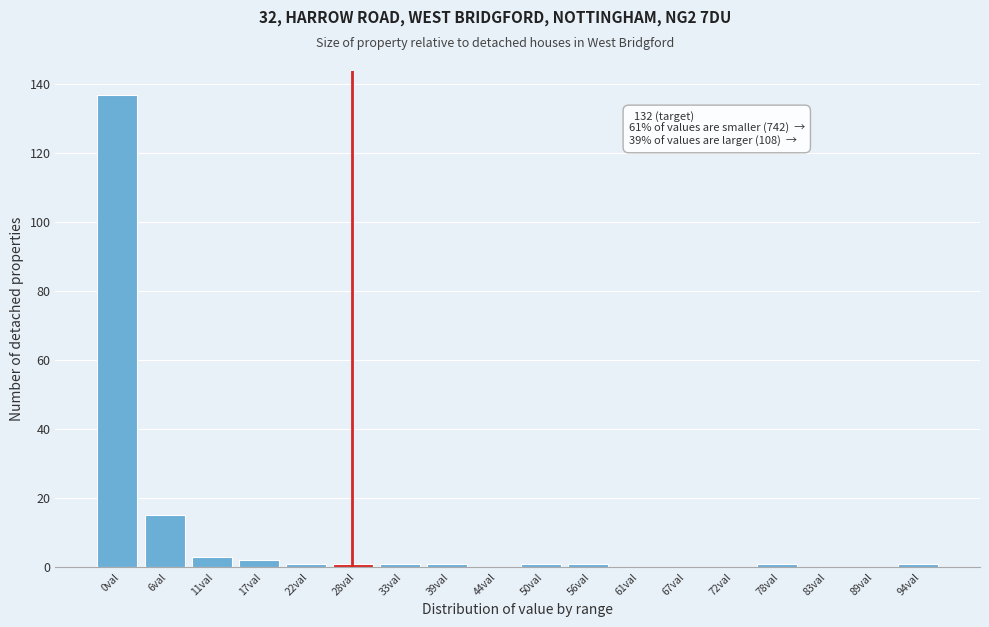

Reading right to left, extract all data points from this chart.

94val=1	89val=0	83val=0	78val=1	72val=0	67val=0	61val=0	56val=1	50val=1	44val=0	39val=1	33val=1	28val=1	22val=1	17val=2	11val=3	6val=15	0val=137